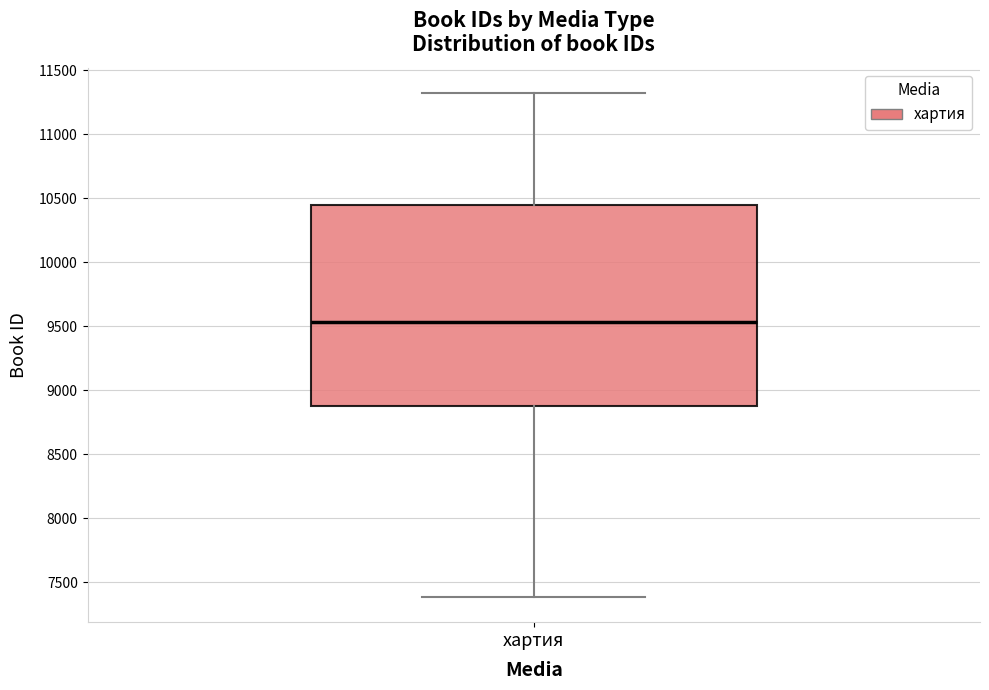

Where does the lower whisker of the box for хартия end on the y-axis? The values are not printed on the chart, so give them approximately, as read against the axis.

7400